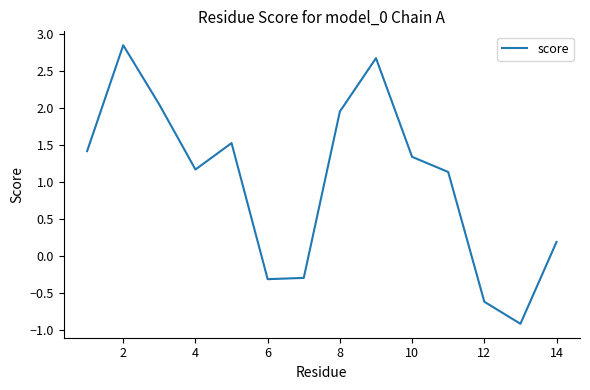

What is the smallest value displayed?

-0.9